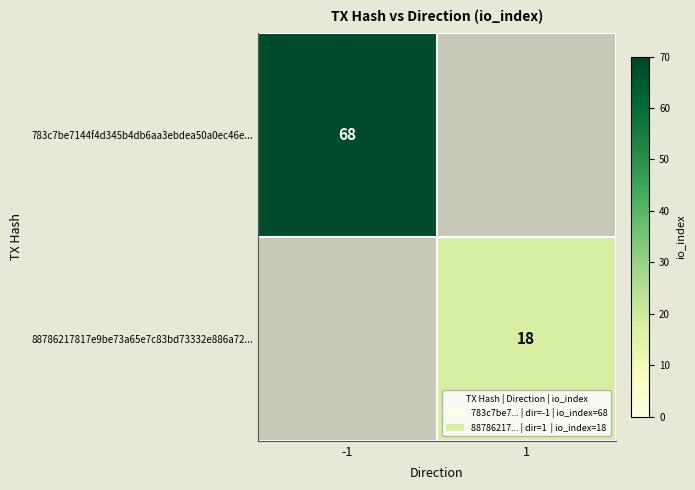

Is it true that 783c7be7144f4d345b4db6aa3ebdea50a0ec46e... equals 122 at -1?

False